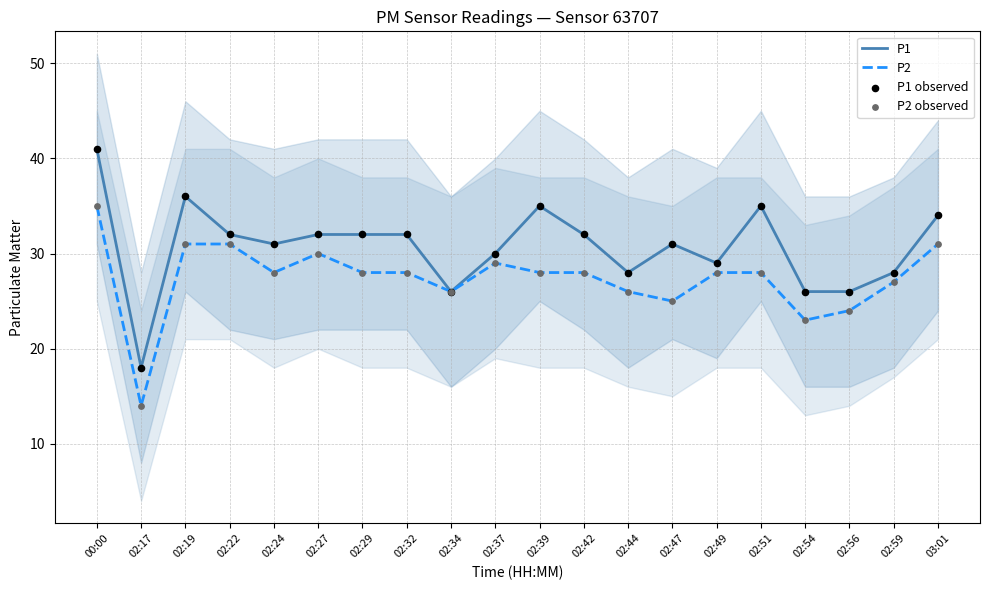

What are all the series names shown in the legend?

P1, P2, P1 observed, P2 observed